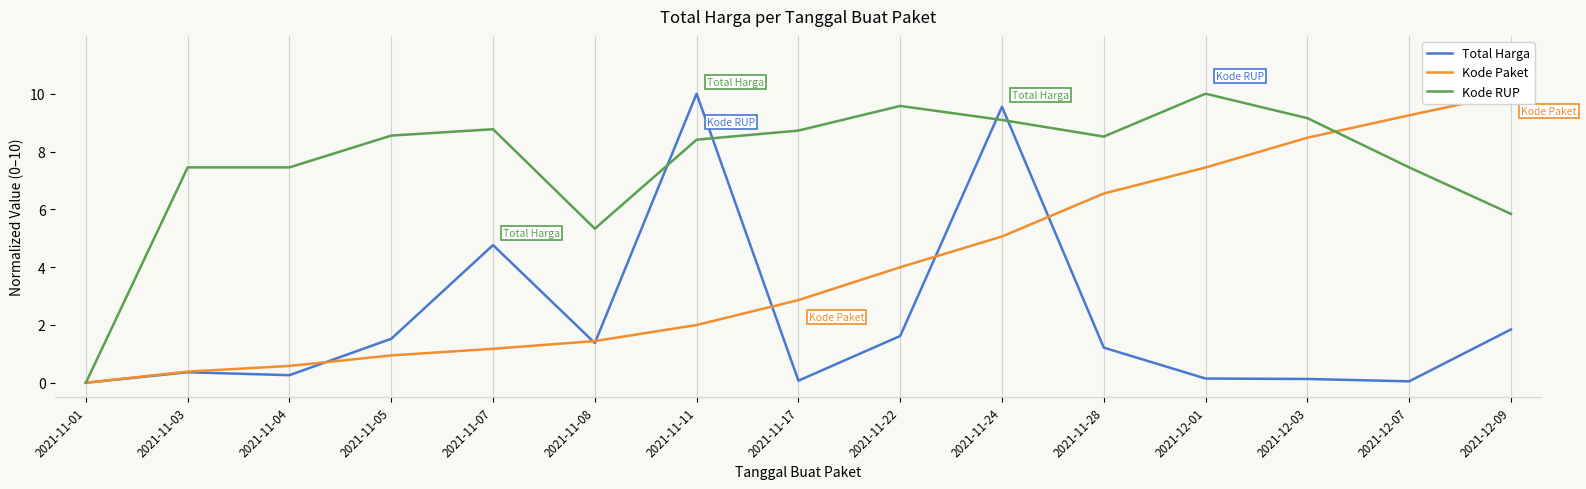

Read the Total Harga value at 2021-11-07.

4.8